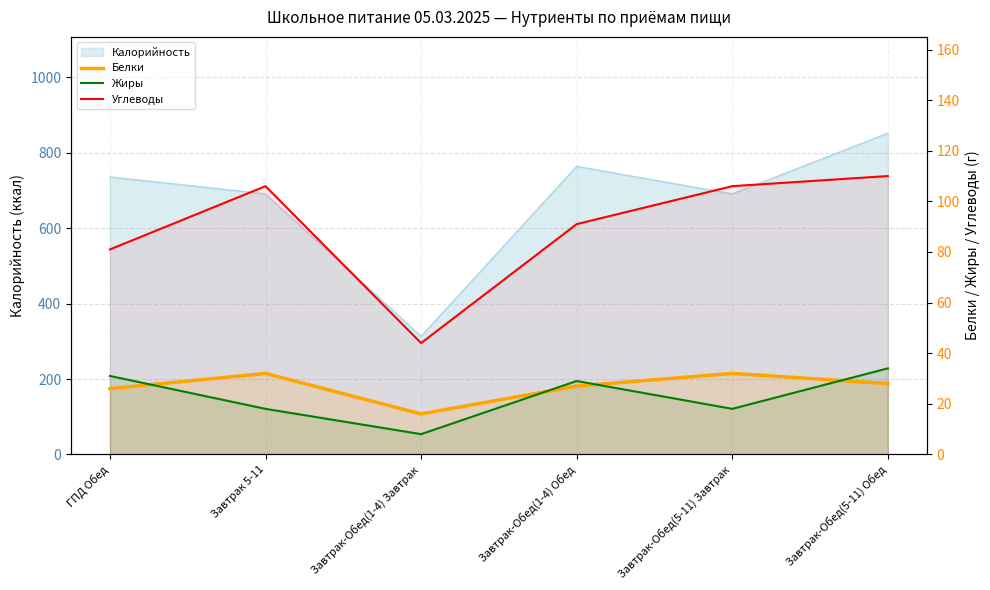

True or false: Углеводы and Жиры cross at least once.

False